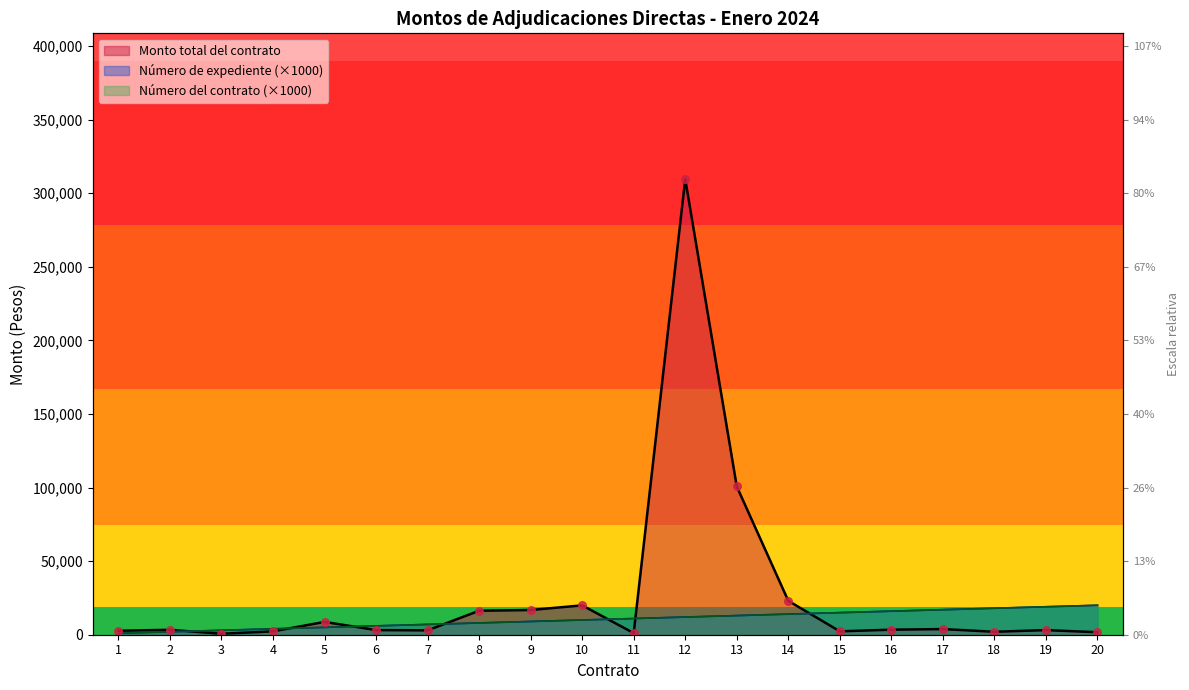

Which series contains the lowest Y value?

Monto total del contrato